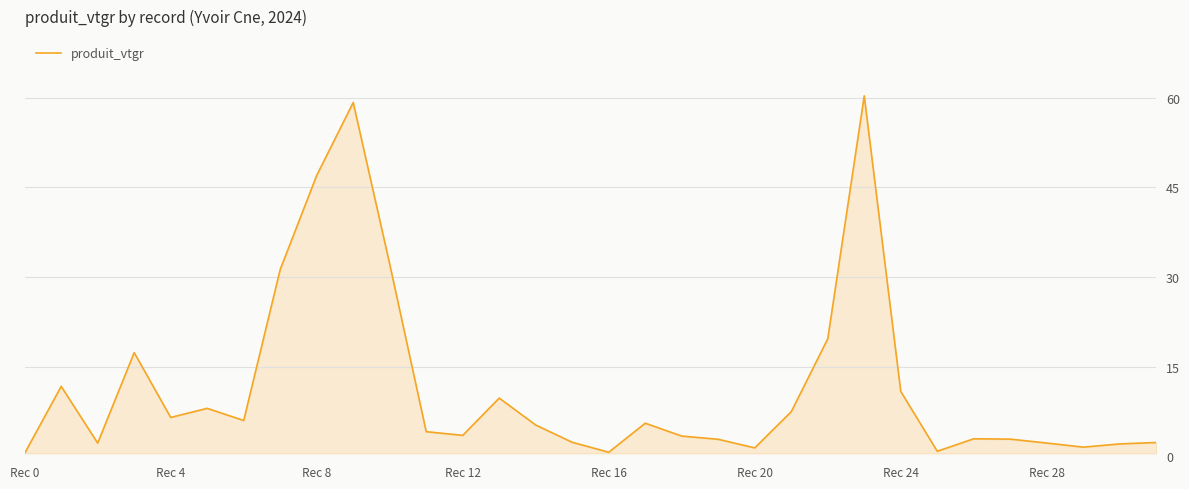

What is the maximum value shown in the chart?

60.3